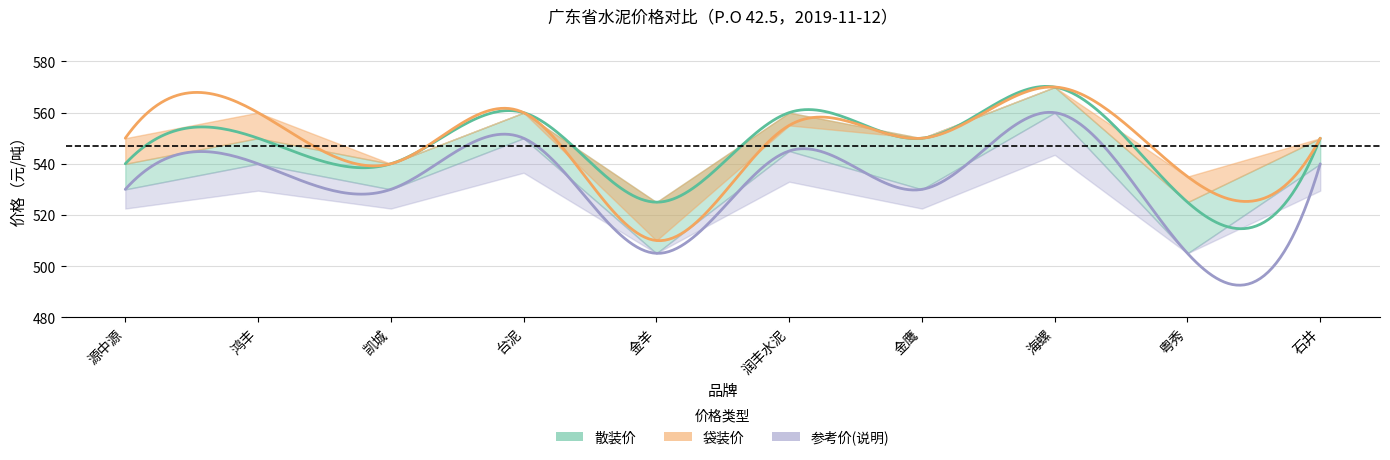

True or false: 散装价 and 参考价(说明) intersect in this chart.

False